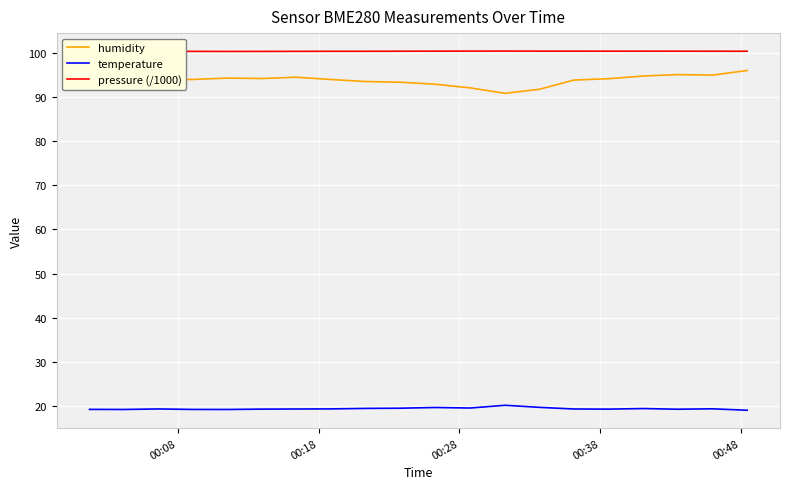

In pressure (/1000), how many points are higher than both neighbors (excluding endpoints)?

3